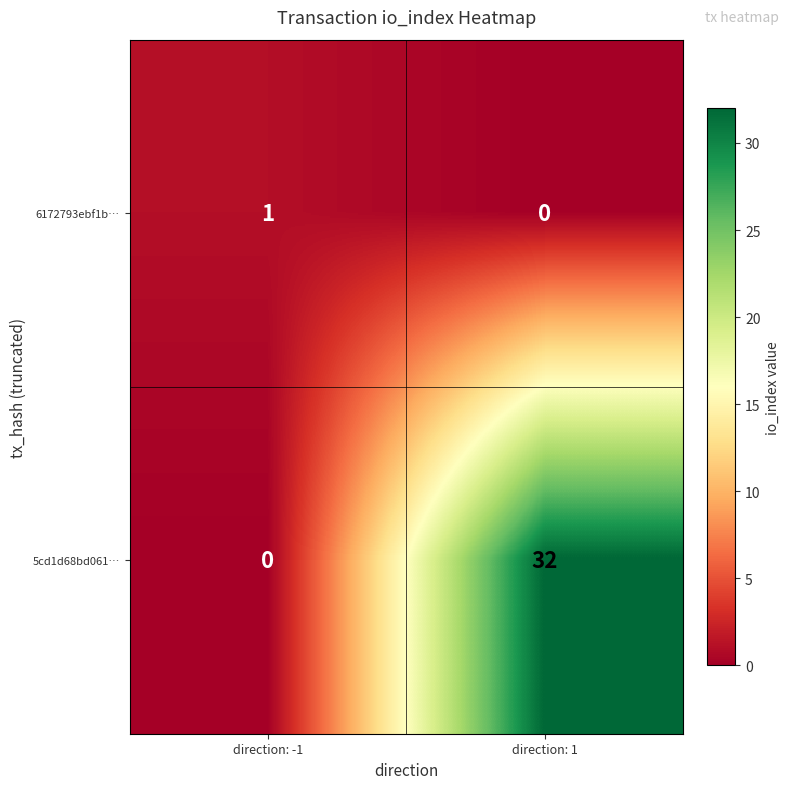

Between direction: -1 and direction: 1, which series saw the biggest shift?

5cd1d68bd061…